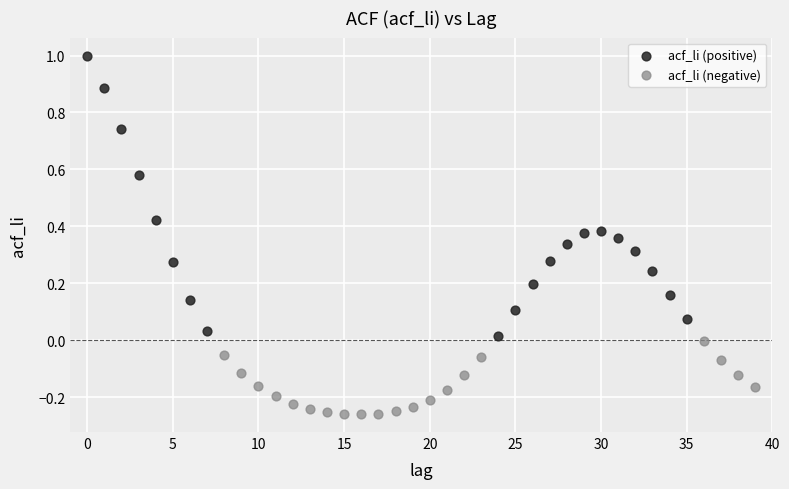

Which series reaches the minimum Y coordinate?

acf_li (negative)